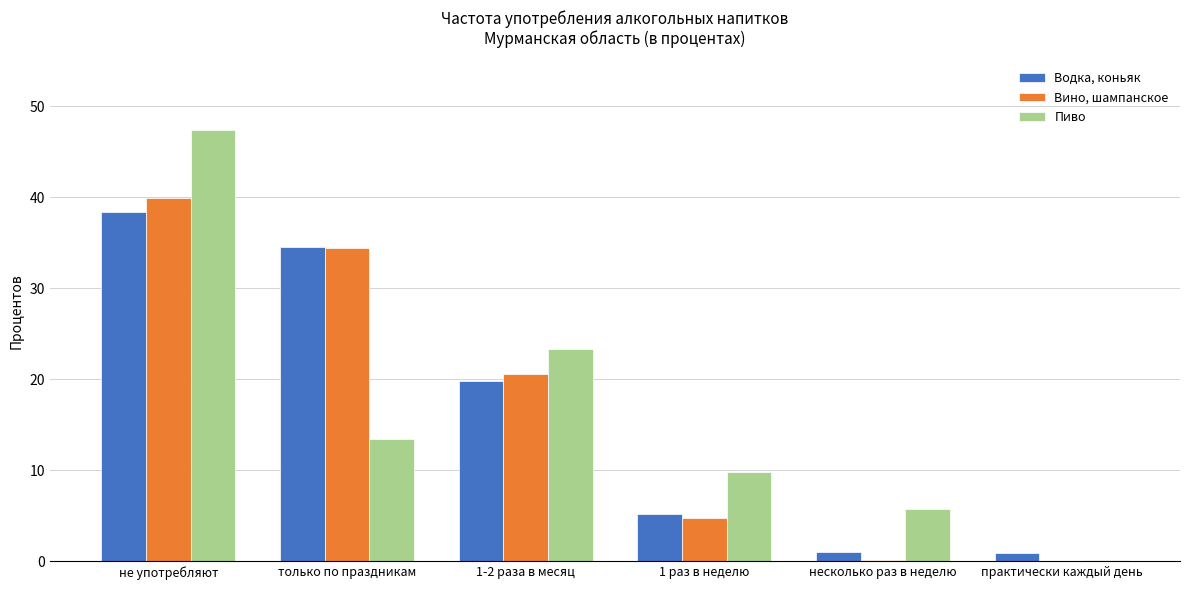

Which series changed the most between не употребляют and 1 раз в неделю?

Пиво